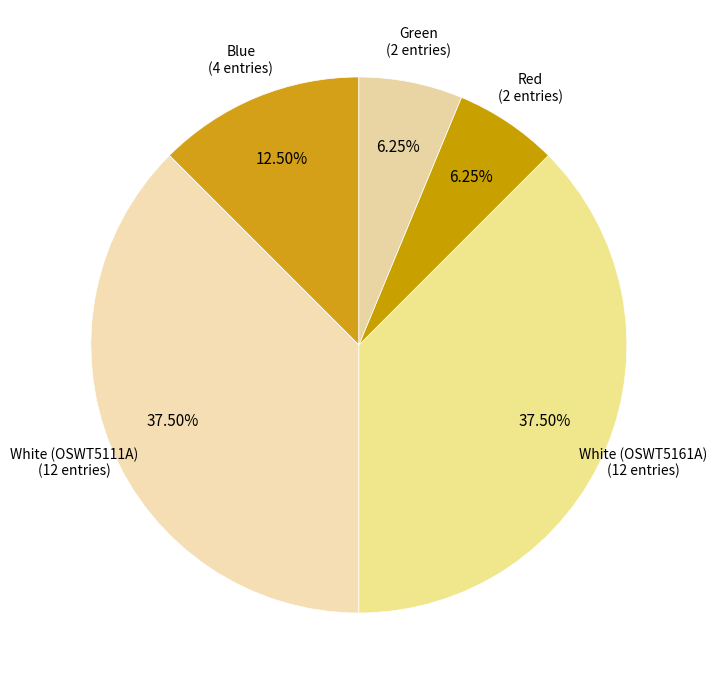

Is there any slice that represents more than half of the pie?

No